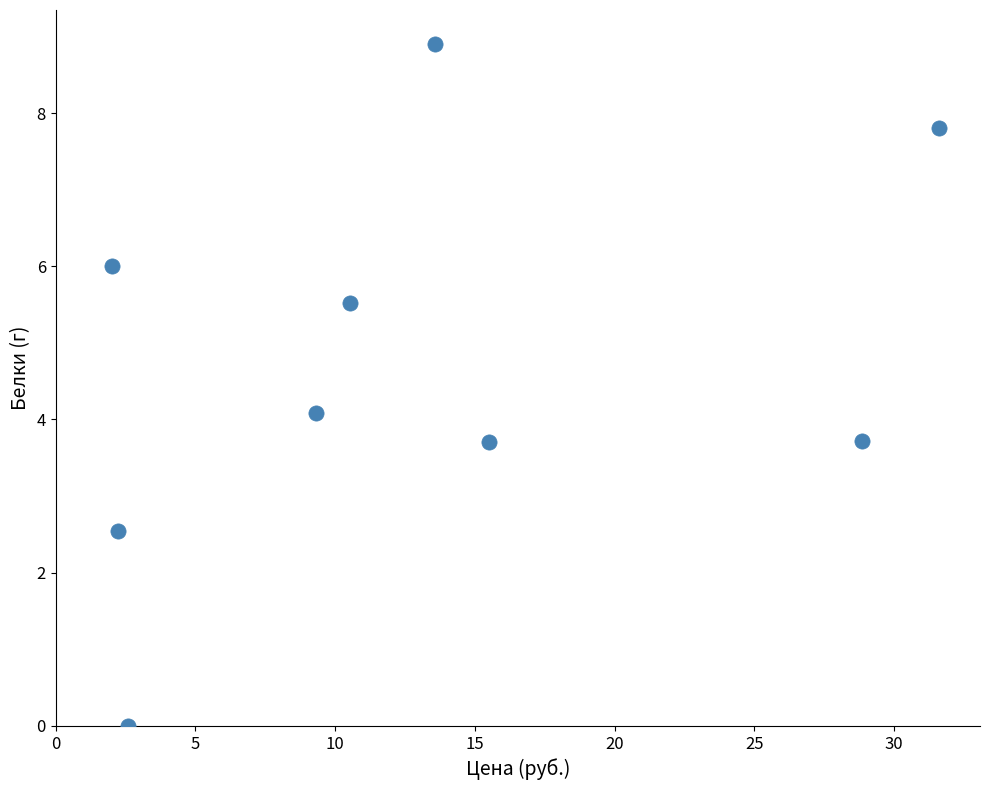

What is the range of Y values (max minus min)?

8.9